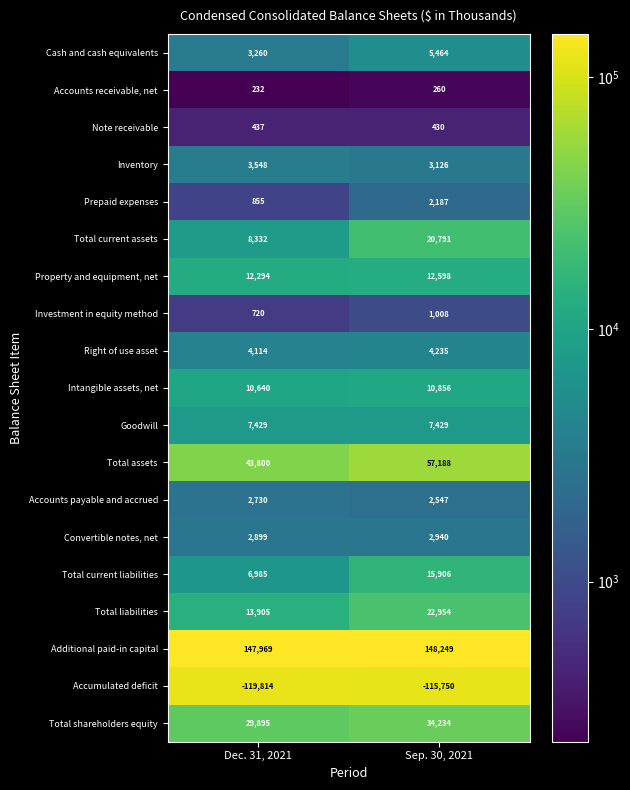

What is the average value of the Note receivable series?

434